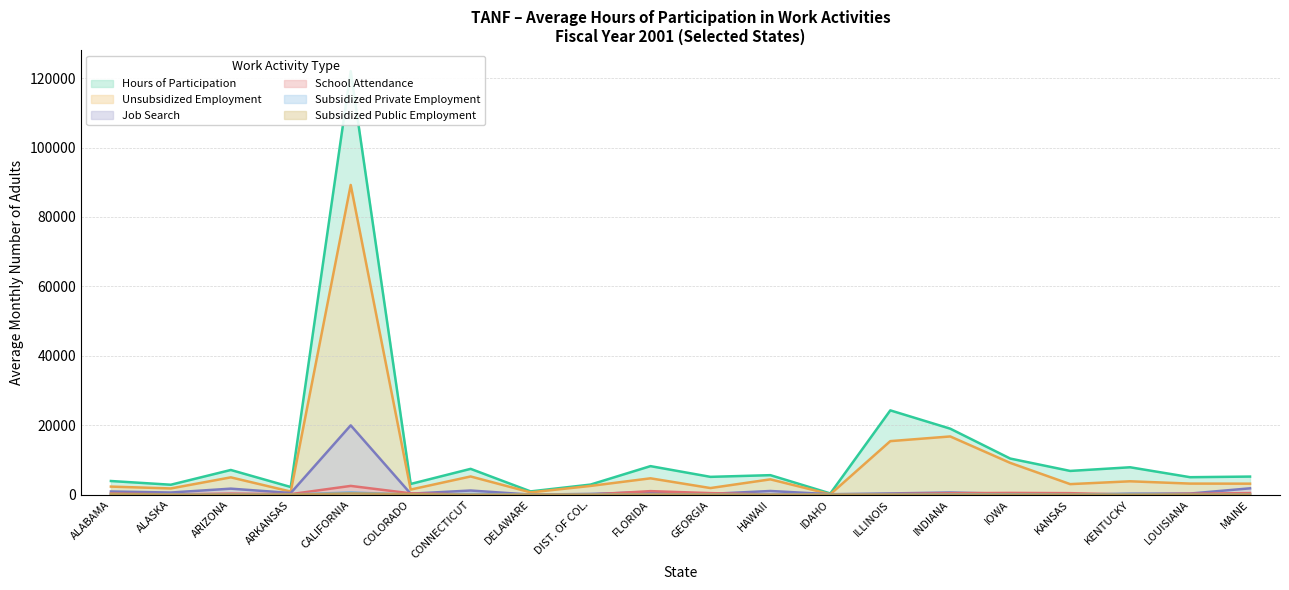

What is the label of the 6th point from the right?

INDIANA